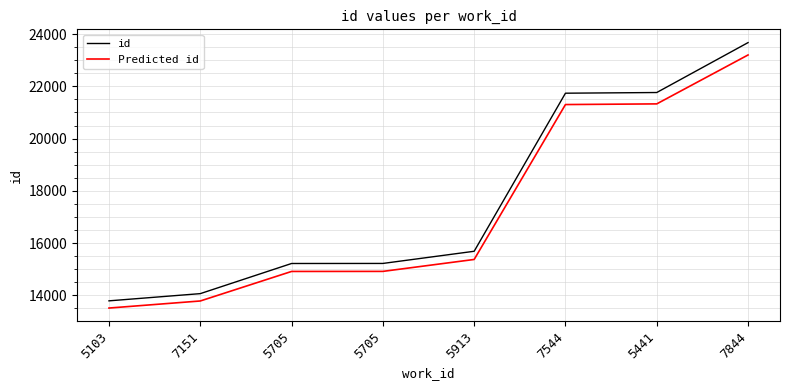

What are all the series names shown in the legend?

id, Predicted id